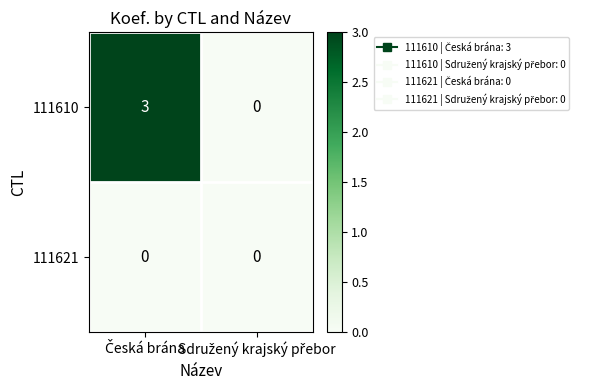

Rank the series by their maximum value, from highest to lowest.

111610, 111621